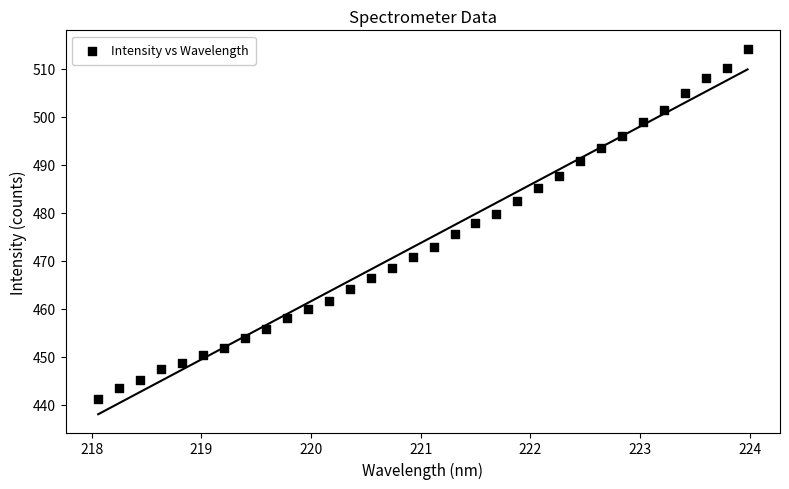

What is the range of Y values (max minus min)?

73.1